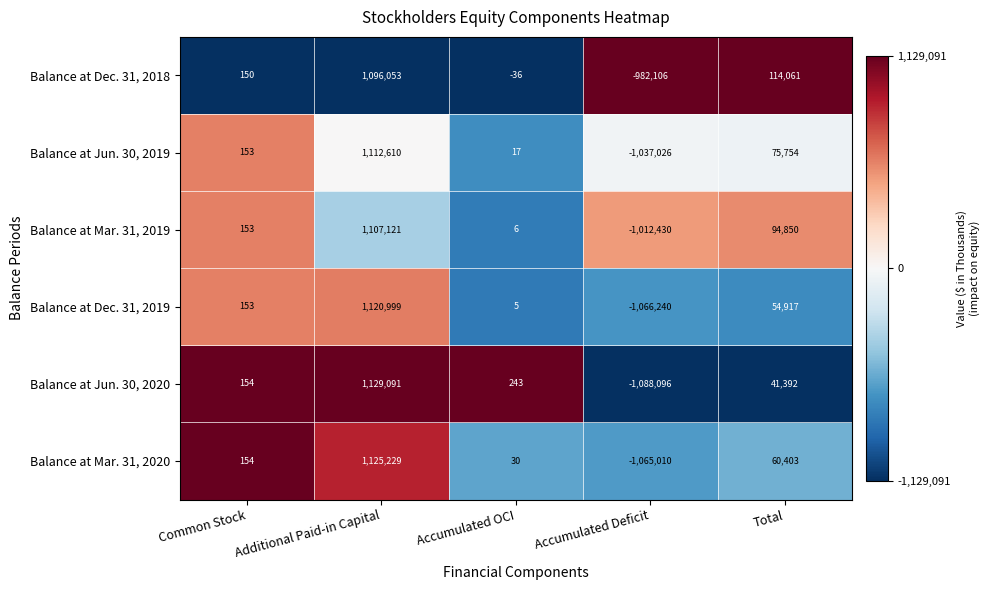

The Balance at Dec. 31, 2019 series shows 12393 at Total. True or false?

False